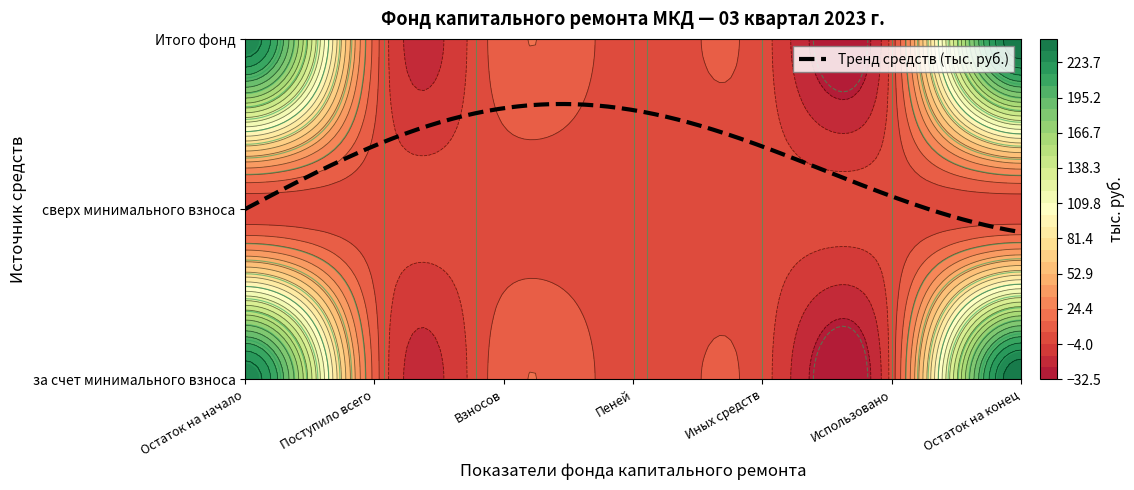

The value of Итого фонд at Взносов is 4.9. True or false?

False